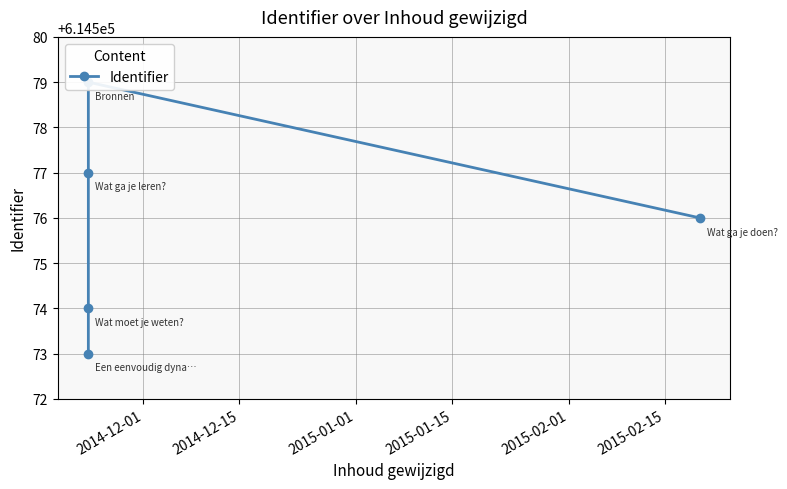

How many values are between 614574 and 614577?

3